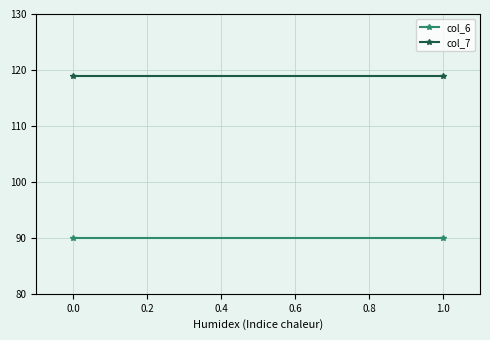

What is the value of the col_7 point at the 2nd from the left?

119